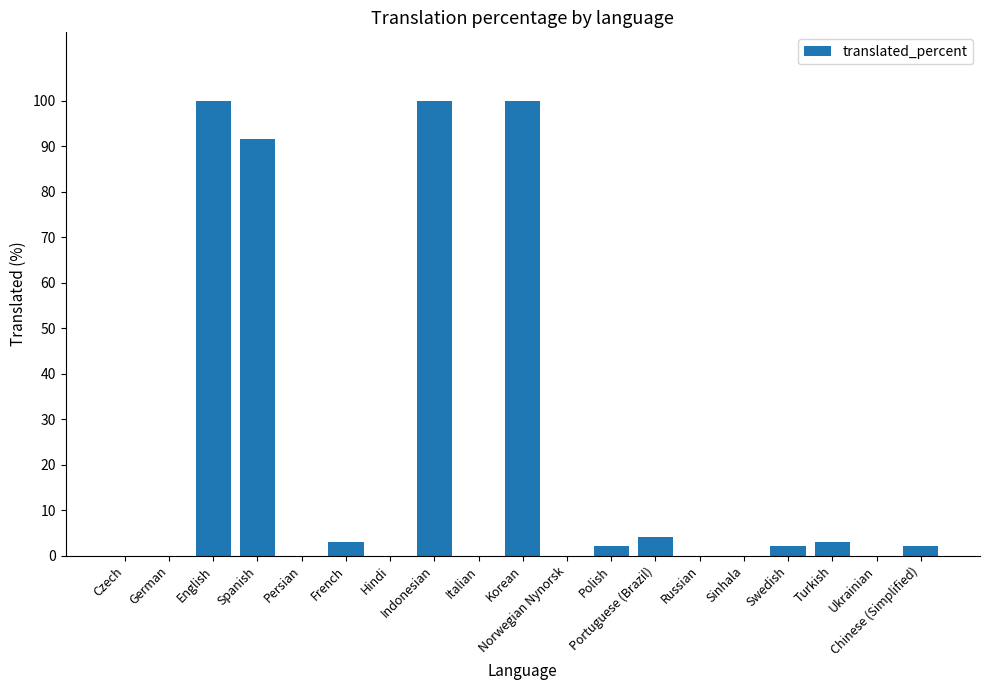

What is the greatest value displayed?

100.0